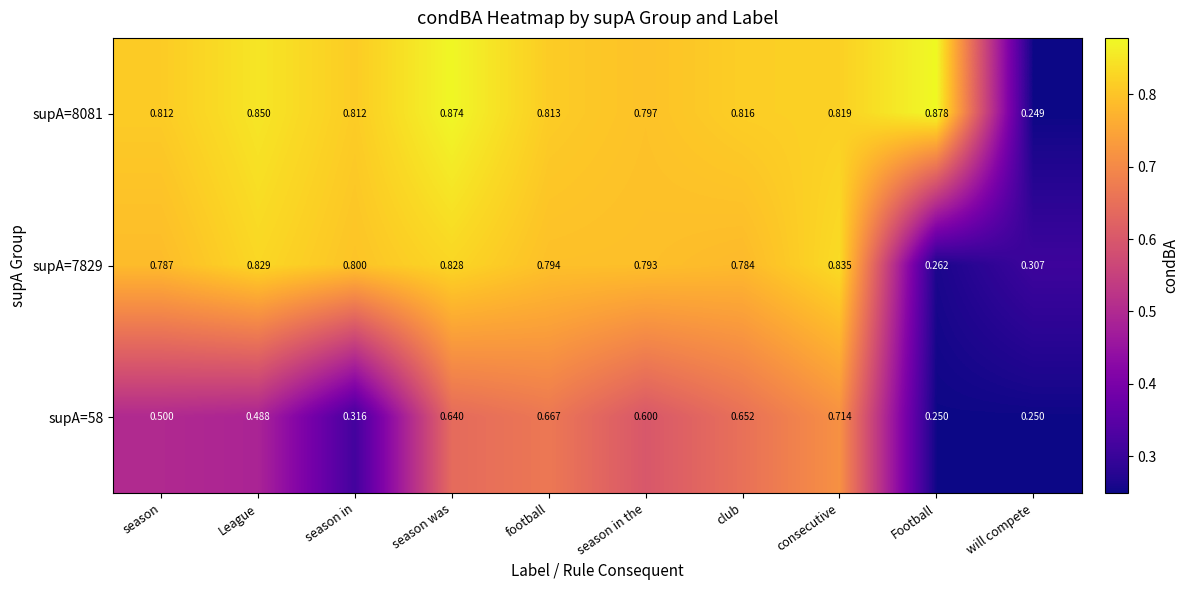

At how many categories does at least one series exceed 0?

10